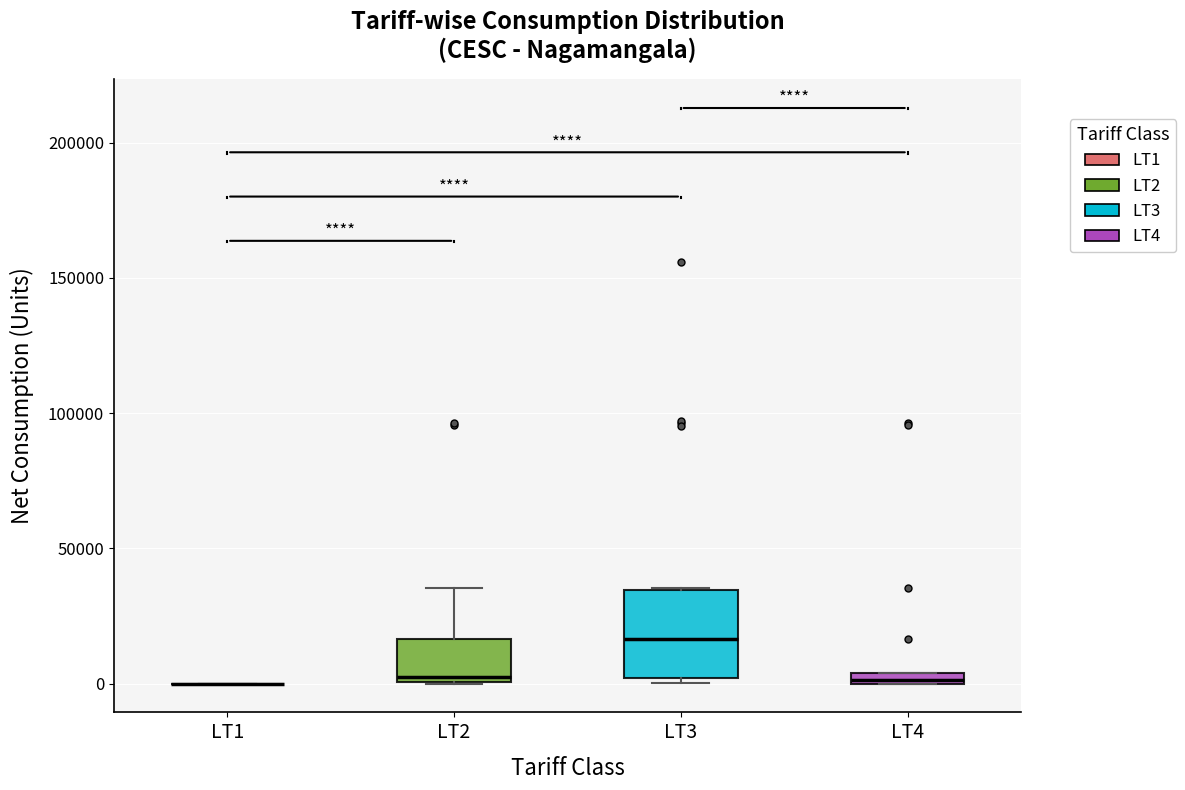

Comparing the boxes themselves (not the whiskers), which one is the tallest?

LT3